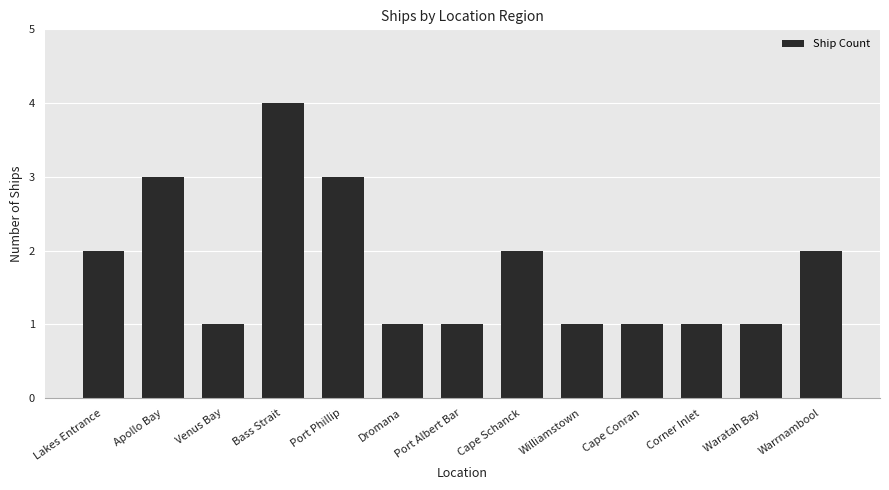

What is the maximum value shown in the chart?

4